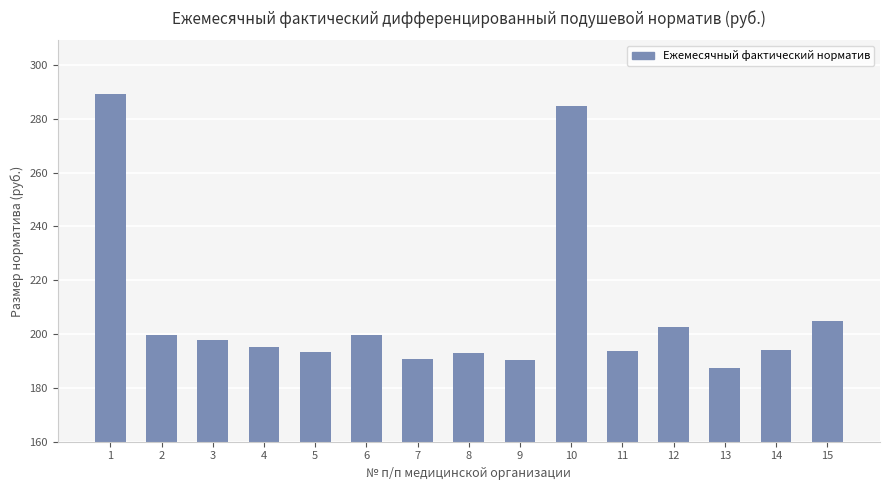

Count the number of values greater than 195.

8